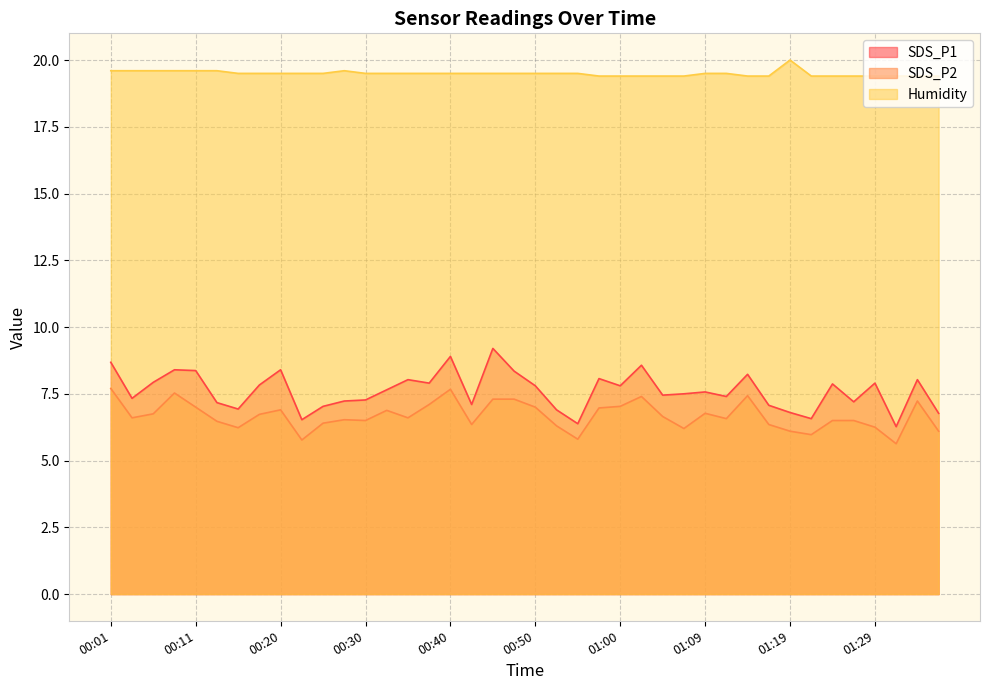

What is the difference between the second highest and minimum values in the Humidity series?

0.2